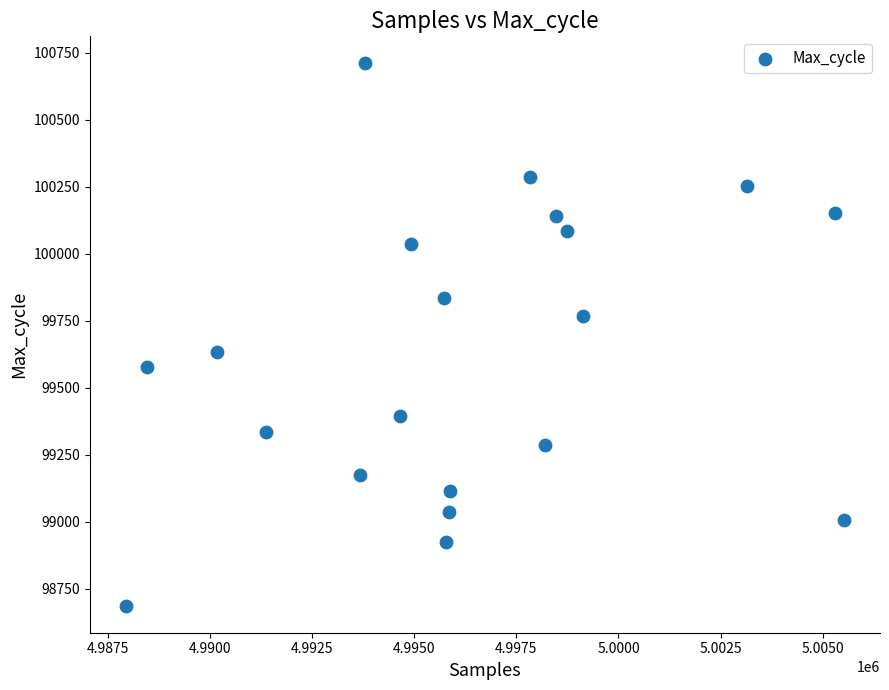

What is the range of X values (max minus min)?

17591